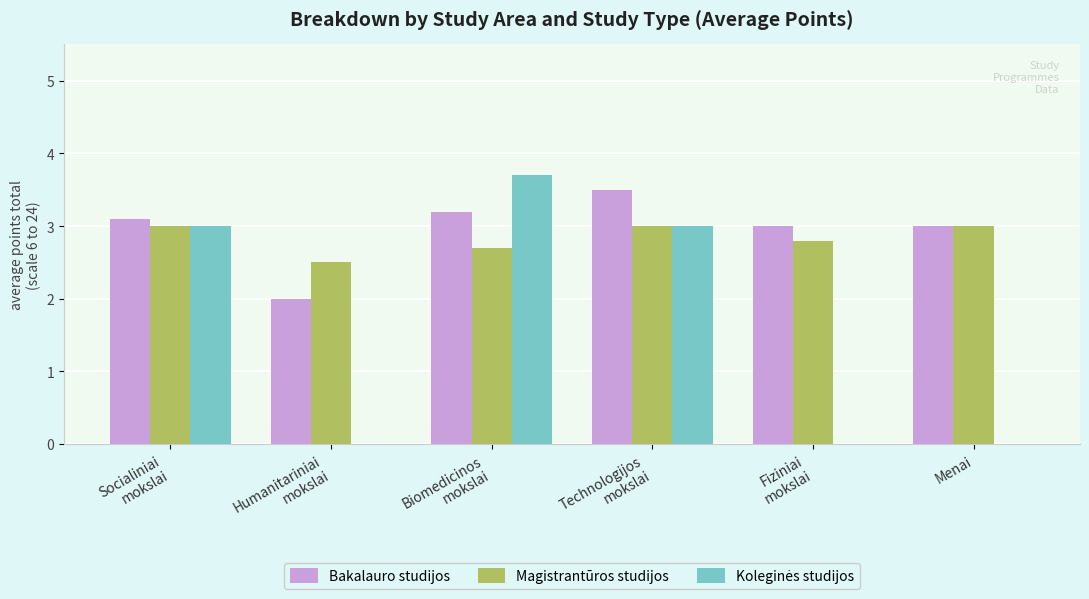

What is the total value across all series at Menai?

6.0